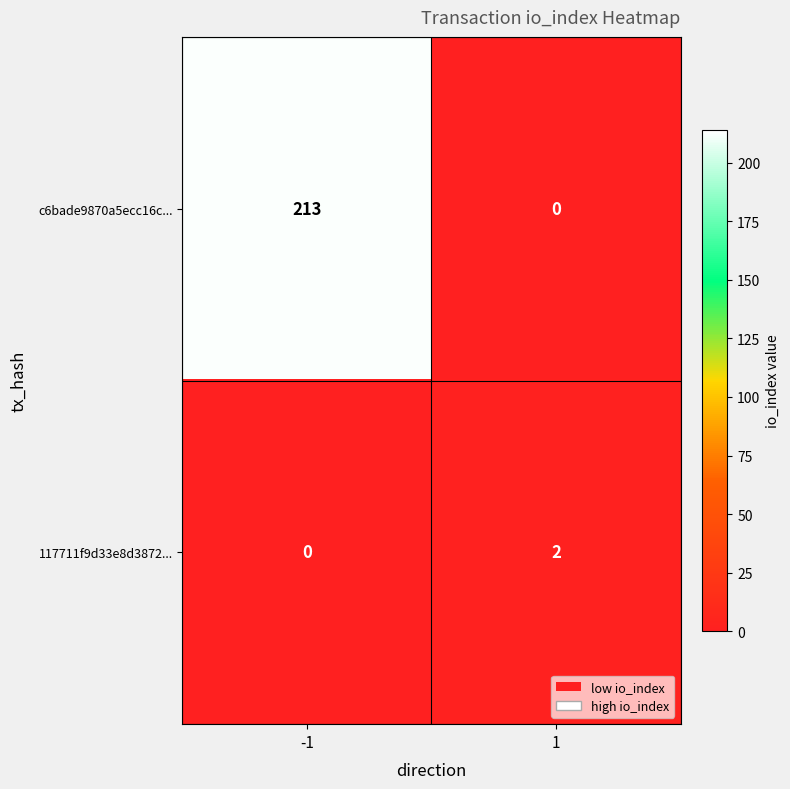

Reading right to left, extract all data points from this chart.

c6bade9870a5ecc16c...: 0	213
117711f9d33e8d3872...: 2	0